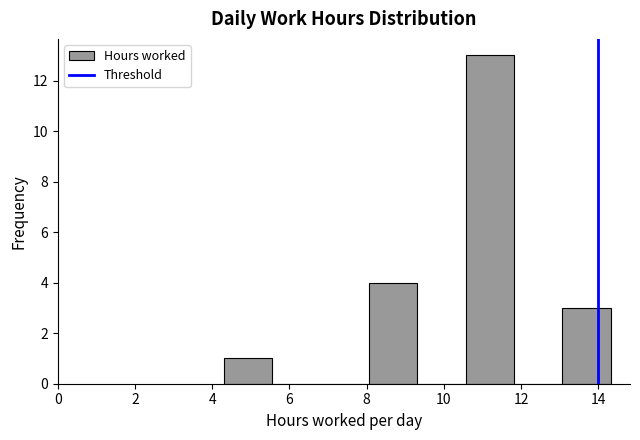

Reading left to right, list every bar in this chart as the range it spans on the x-axis followed by its height. Neither the bar edges nor the heights are printed on the chart, so give them approximately, as read against the axes.

4.4 to 5.6: 1
5.6 to 6.8: 0
6.8 to 8.0: 0
8.0 to 9.4: 4
9.4 to 10.6: 0
10.6 to 11.8: 13
11.8 to 13.0: 0
13.0 to 14.4: 3